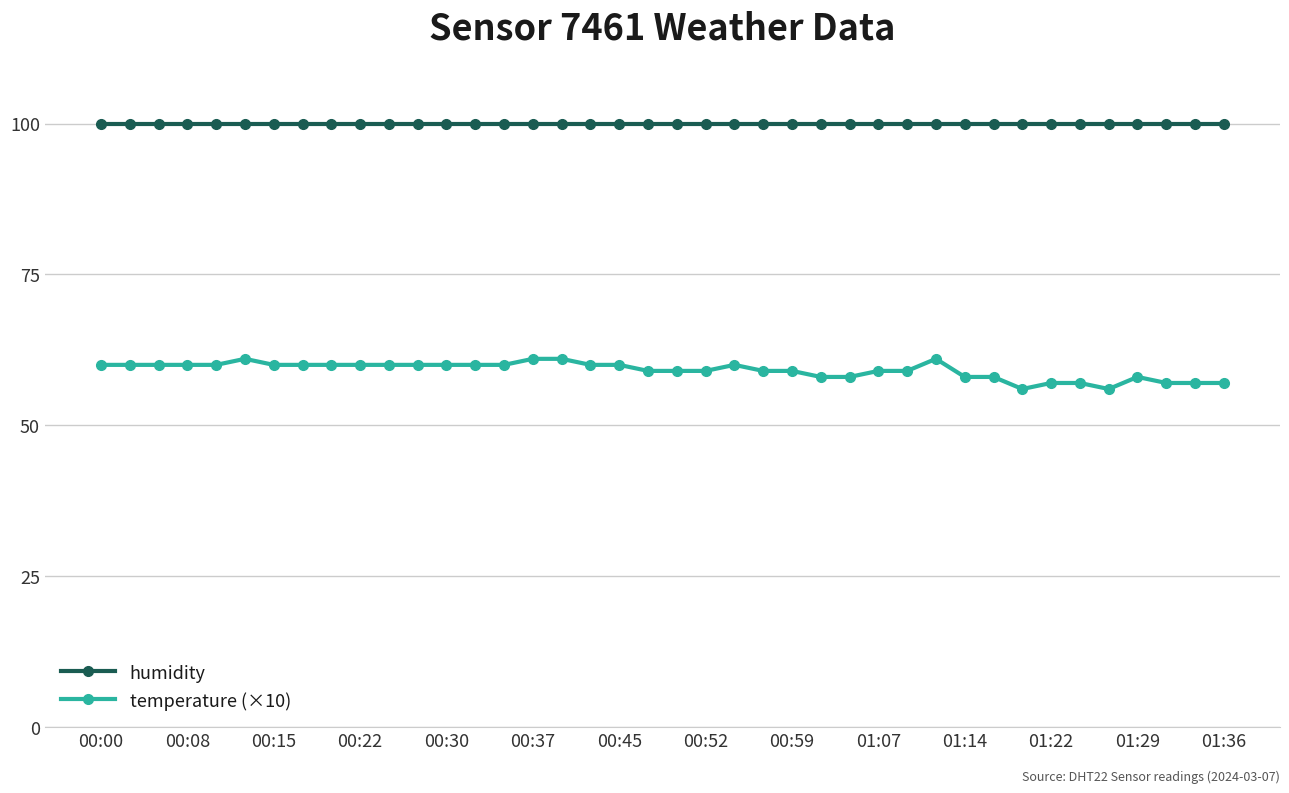

True or false: humidity and temperature (×10) cross at least once.

False